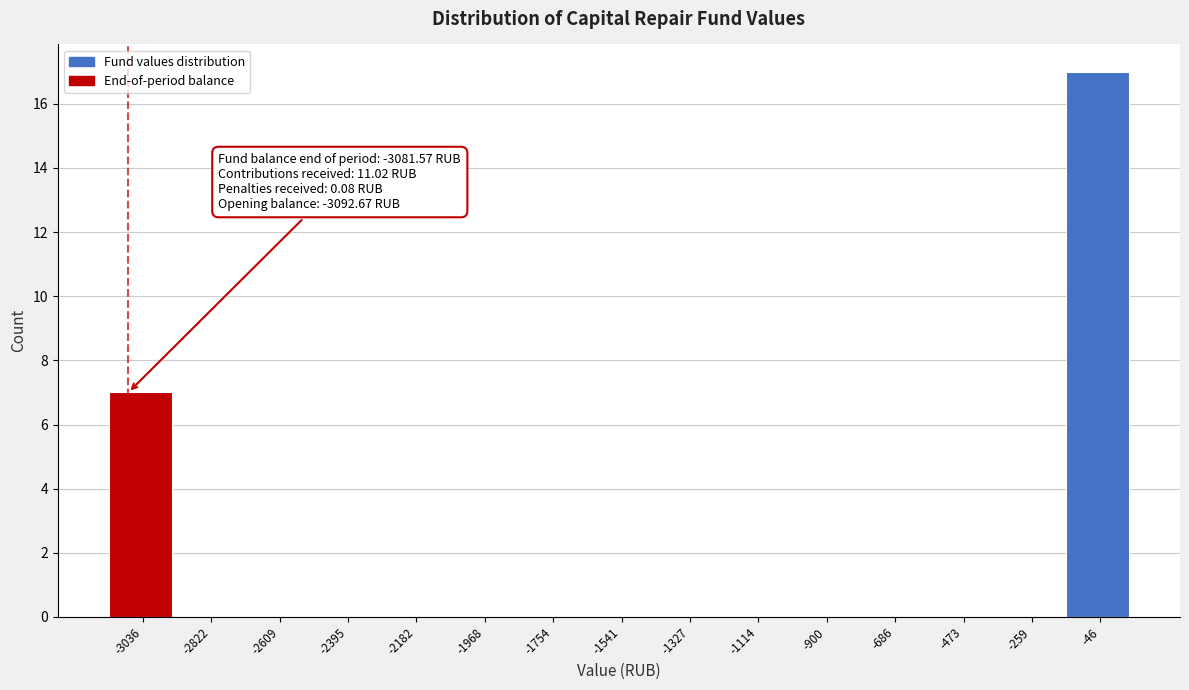

Which range on the x-axis has the tallest bar?

-150 to 50